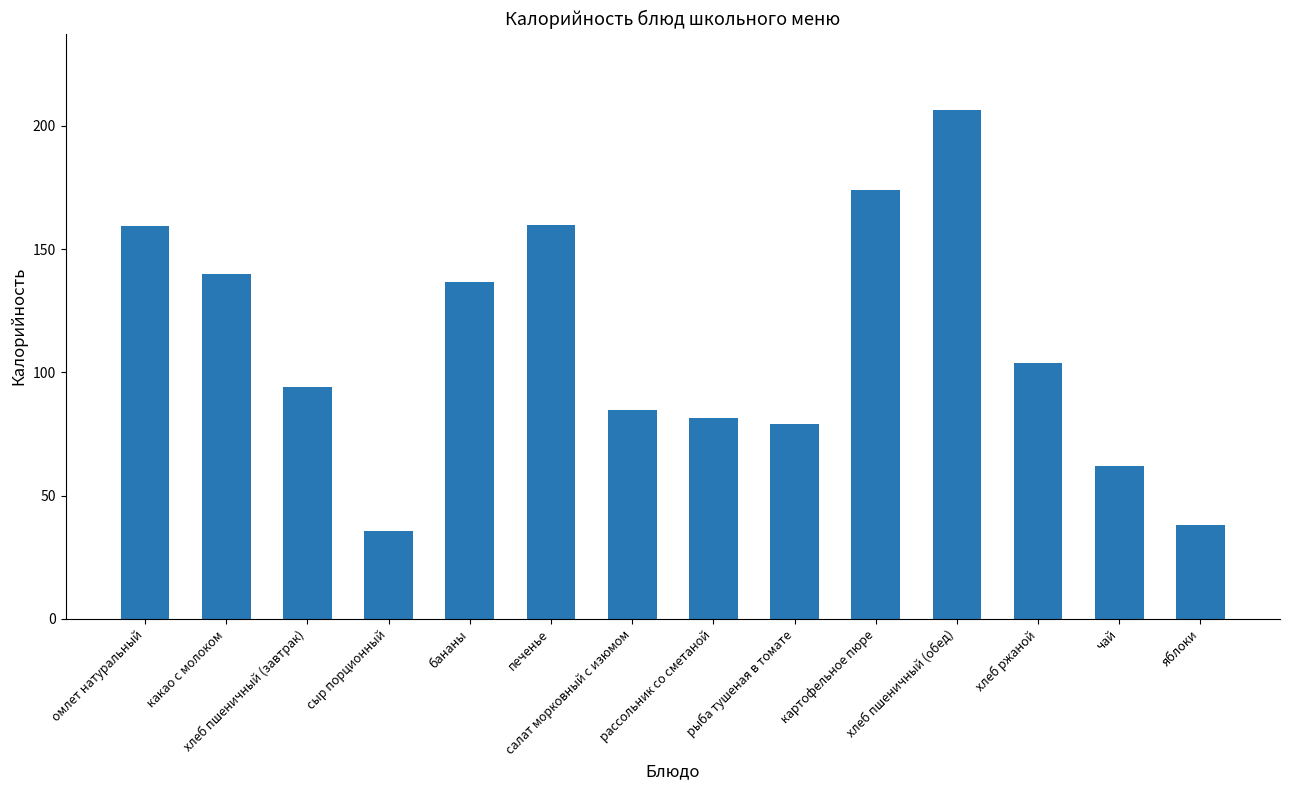

True or false: the data shows 62.0 at чай.

True